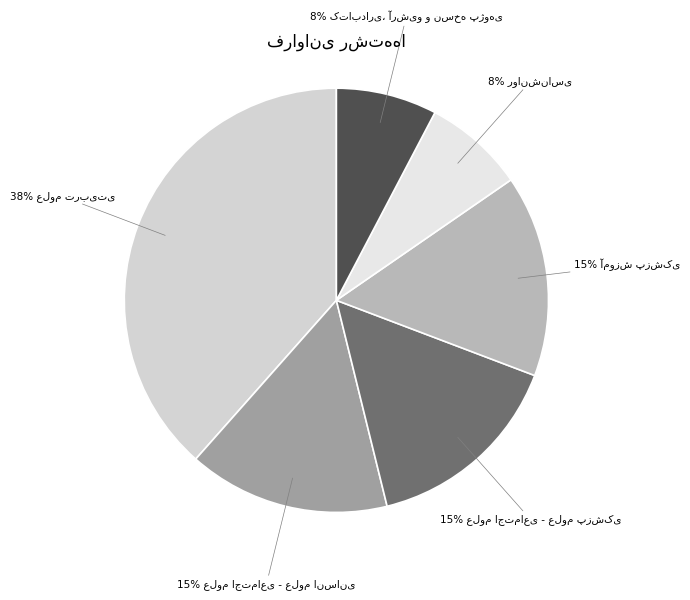

To the nearest percent, what is the average slice percentage?

17%